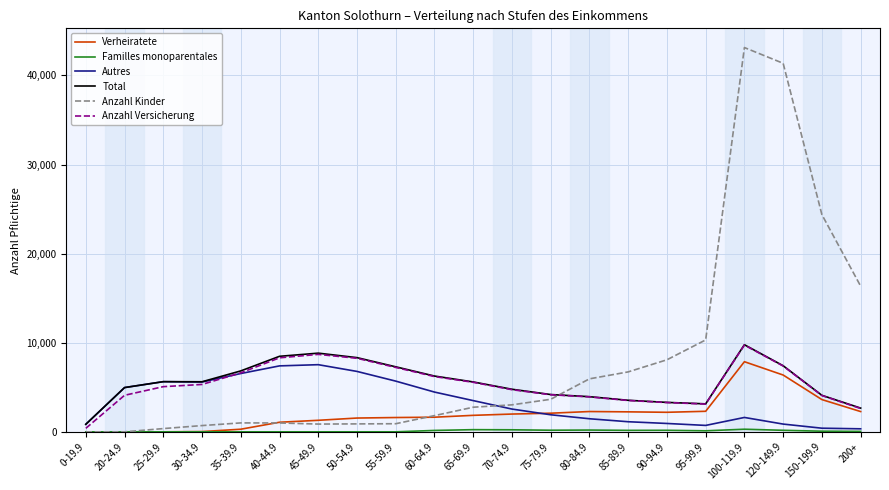

What is the sum of all Total values?

115541.0